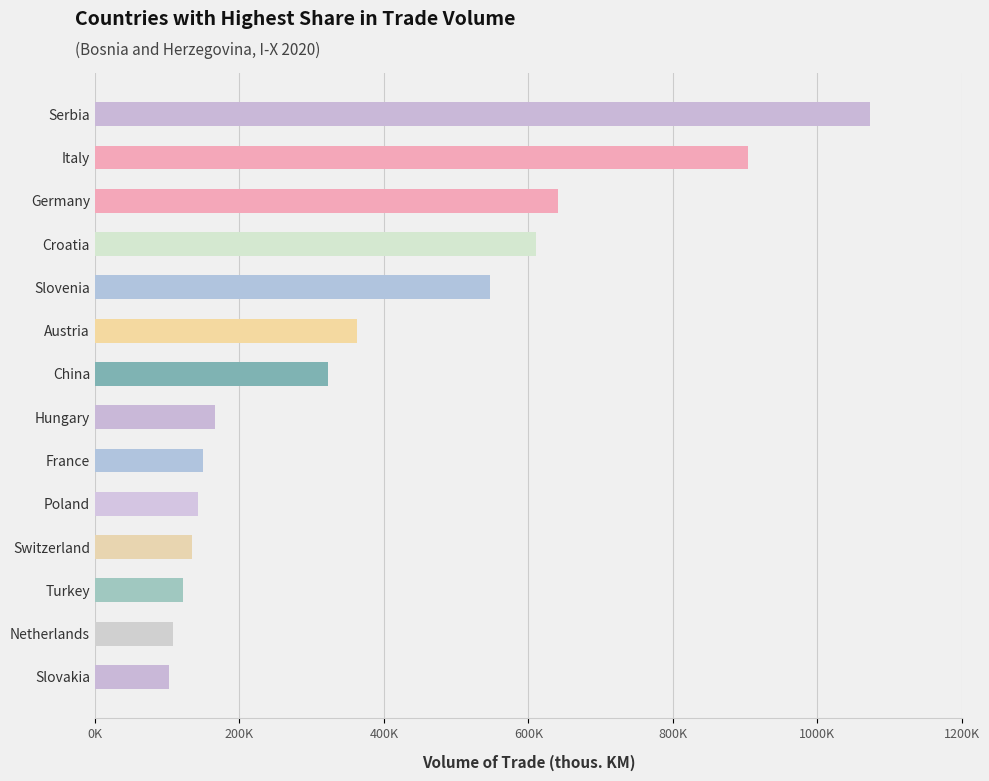

Are the bars horizontal?

Yes